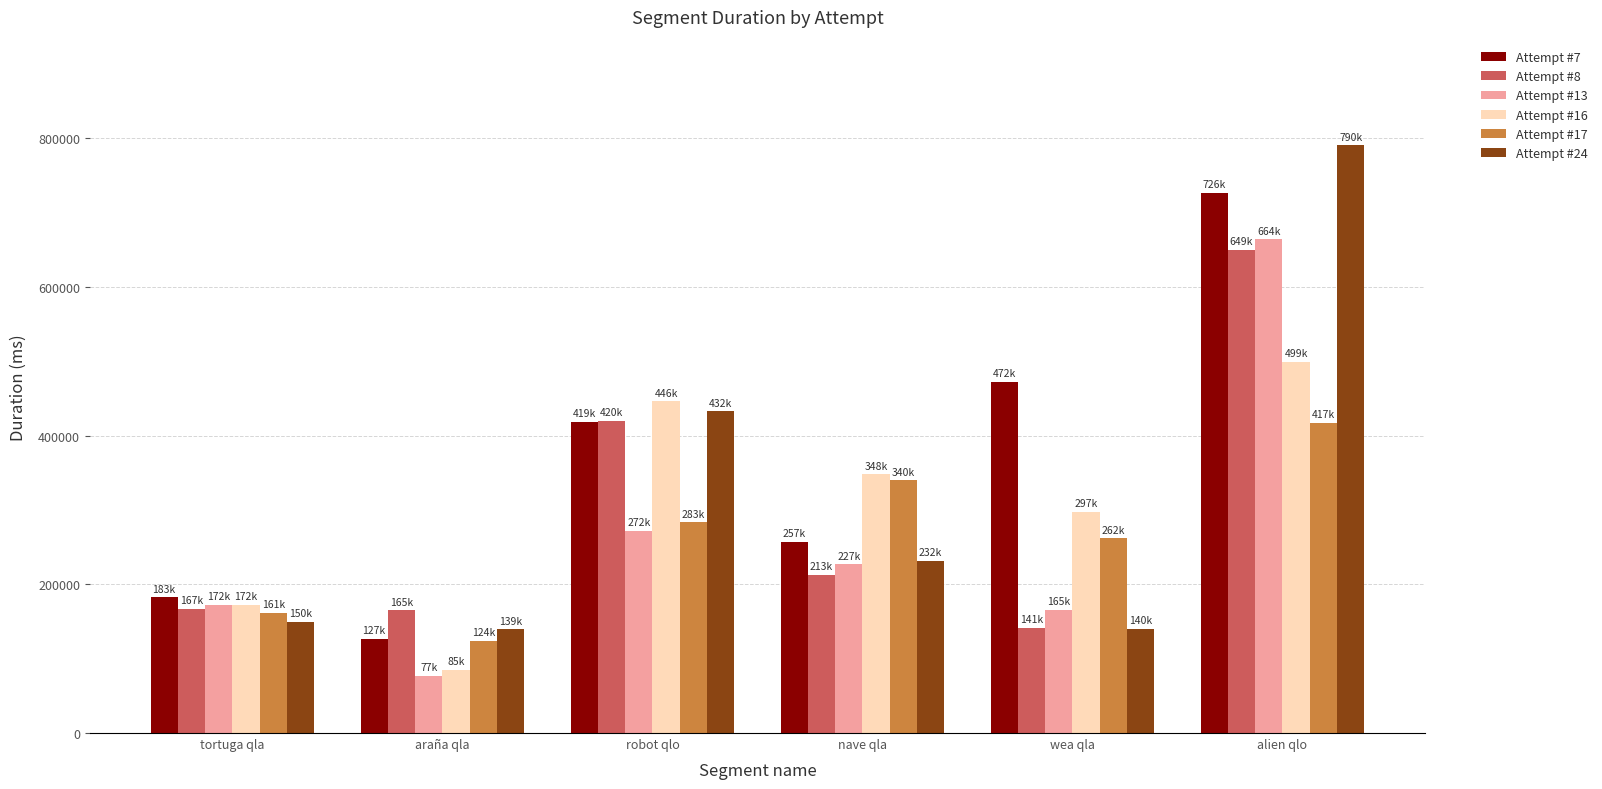

Which series has the largest total across all categories?

Attempt #7